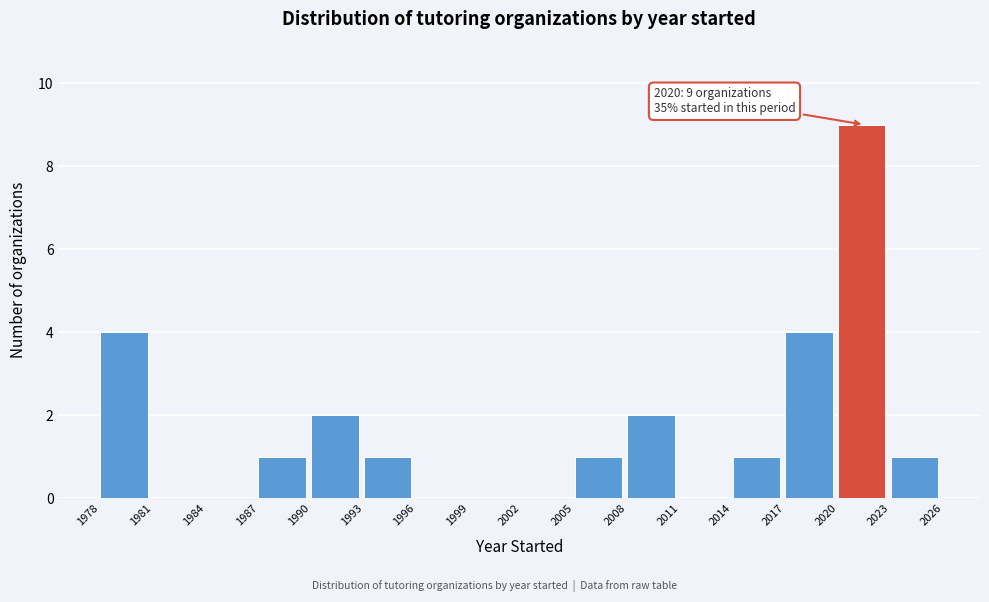

Over which range of the x-axis is the bar tallest?

2020 to 2023